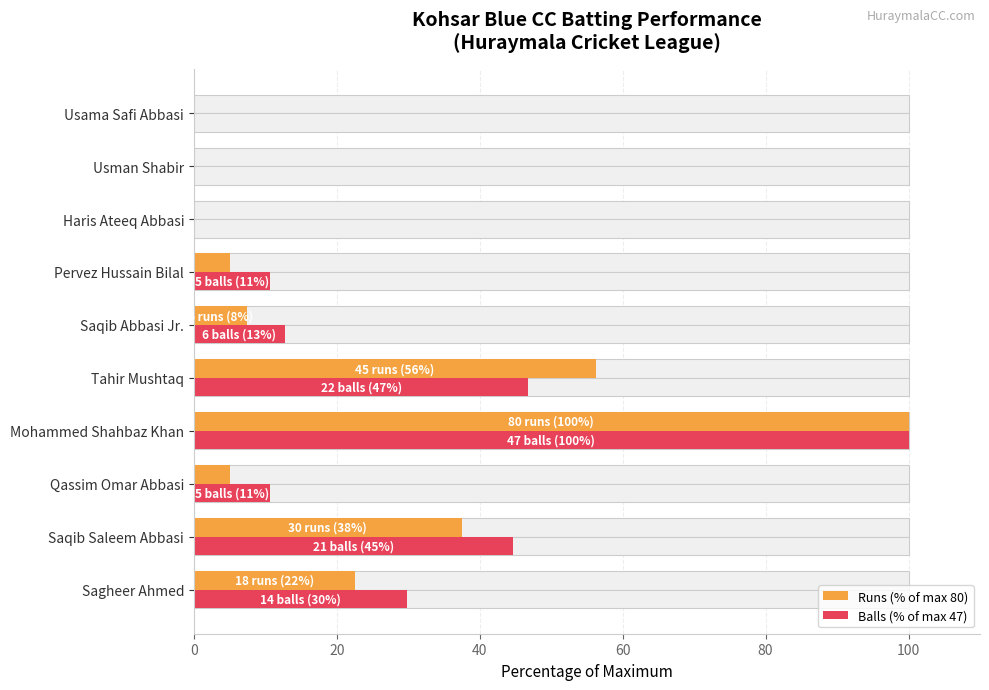

Is it true that Balls (% of max 47) equals 79.1 at Saqib Saleem Abbasi?

False